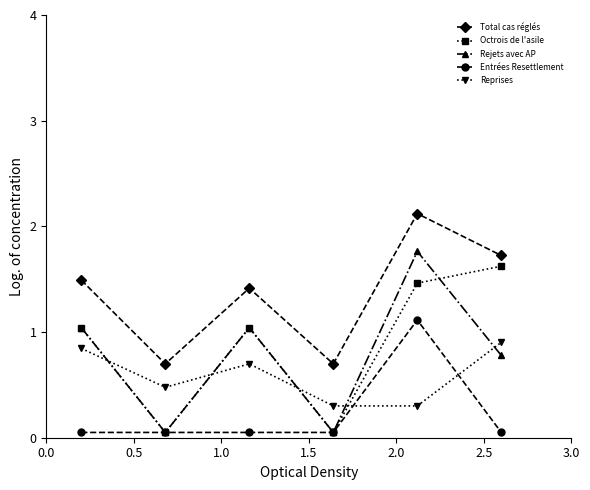

What is the value of the Total cas réglés point at the 6th from the left?

1.7